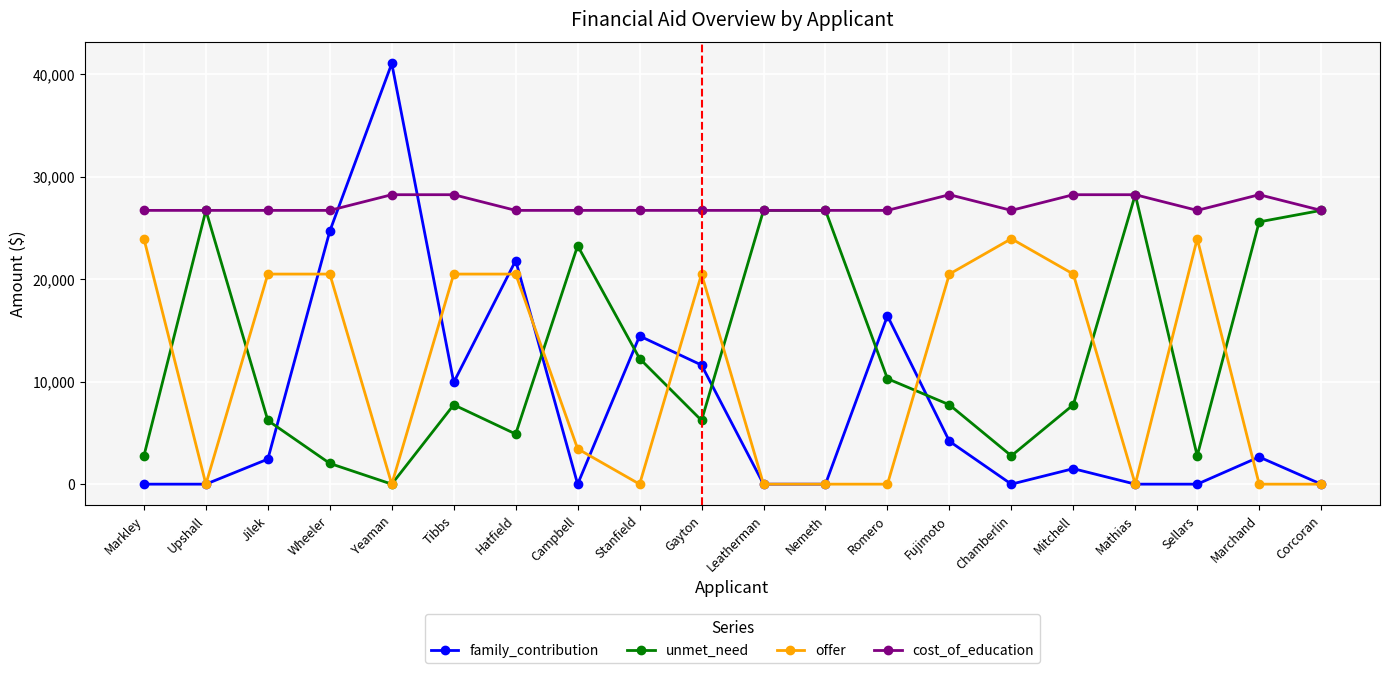

How many distinct data groups are displayed?

4